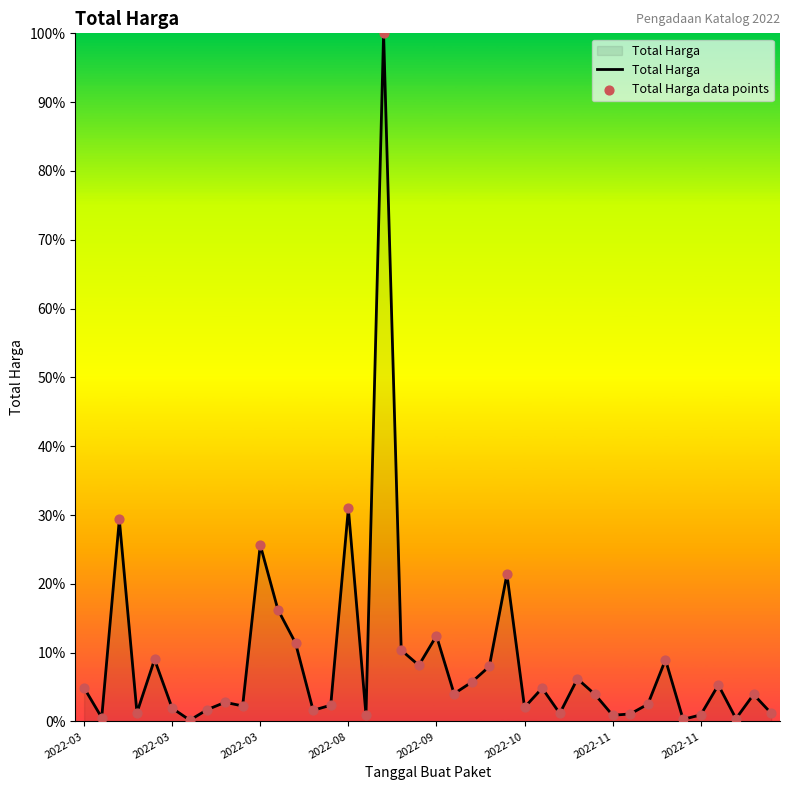

What is the difference between the maximum and minimum values?

99.8